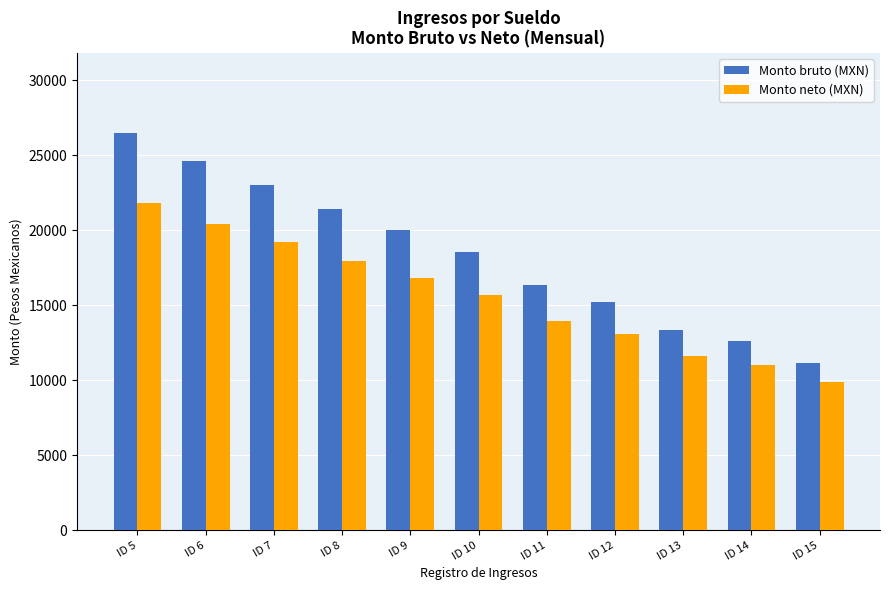

How many groups of bars are there?

11